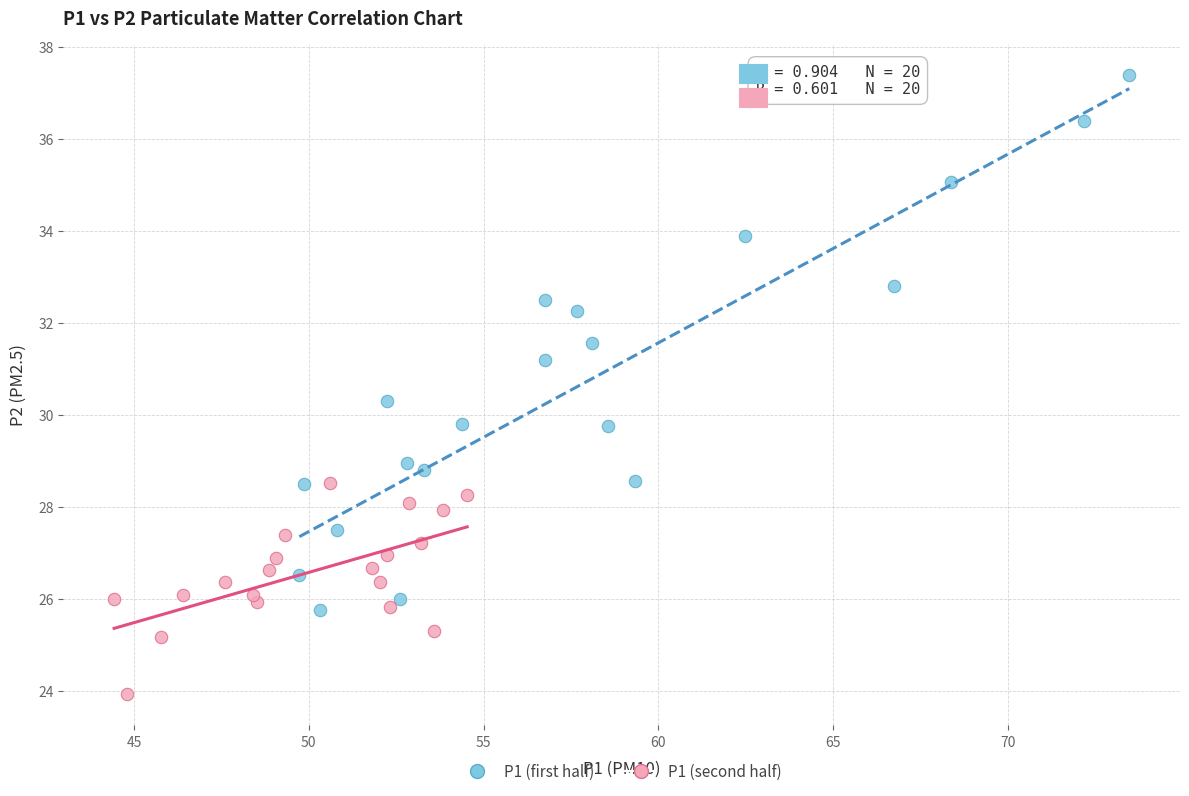

Which series has the largest Y range (max minus min)?

P1 (first half)